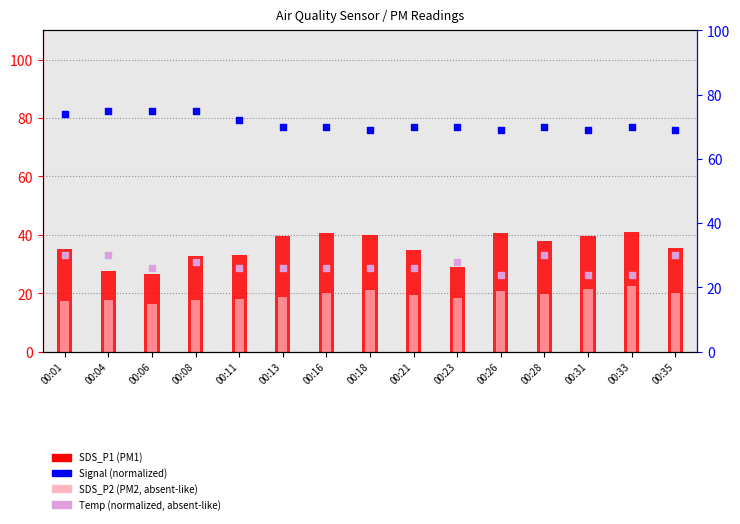

Which series has the widest spread of Y values?

SDS_P1